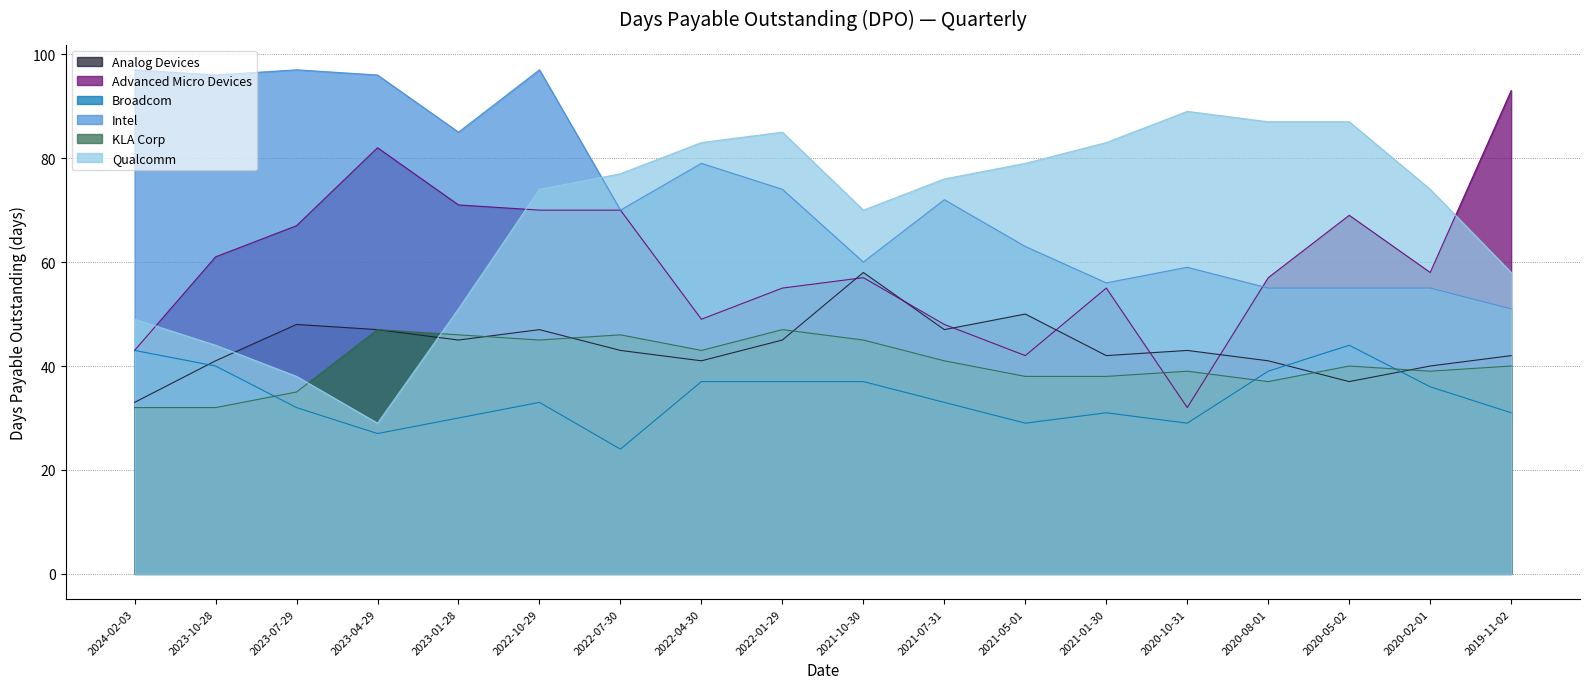

How many values in the KLA Corp series exceed 40?

8